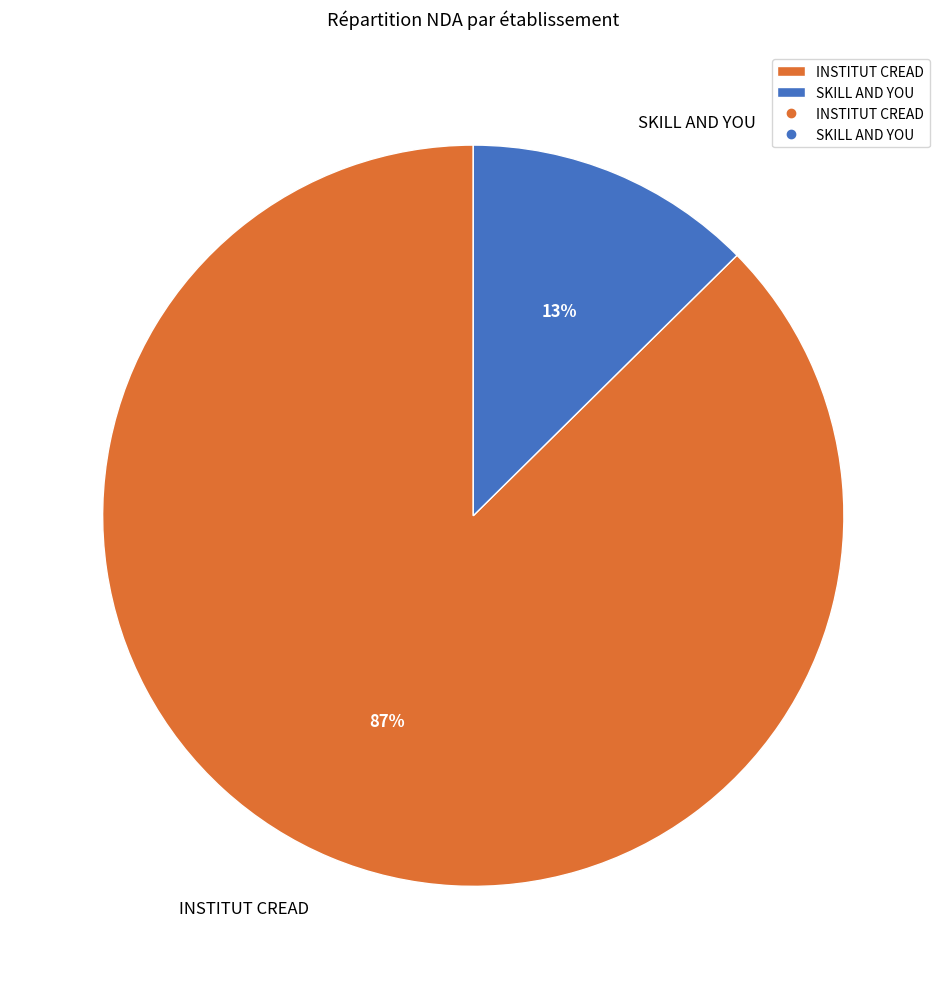

To the nearest percent, what portion does INSTITUT CREAD represent?

87%